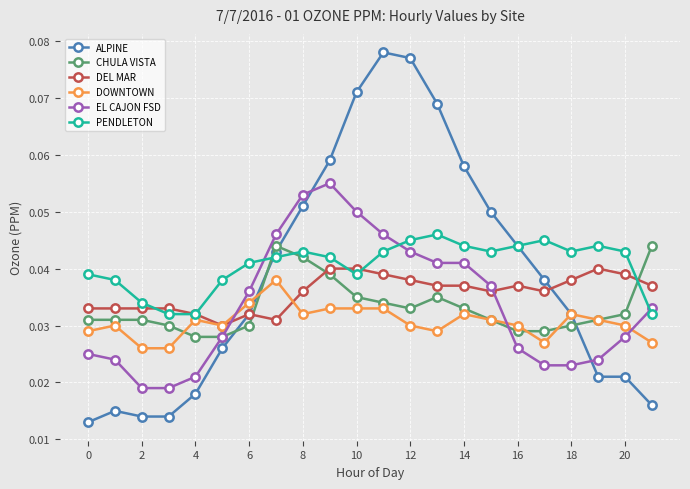

True or false: DEL MAR and EL CAJON FSD intersect in this chart.

True